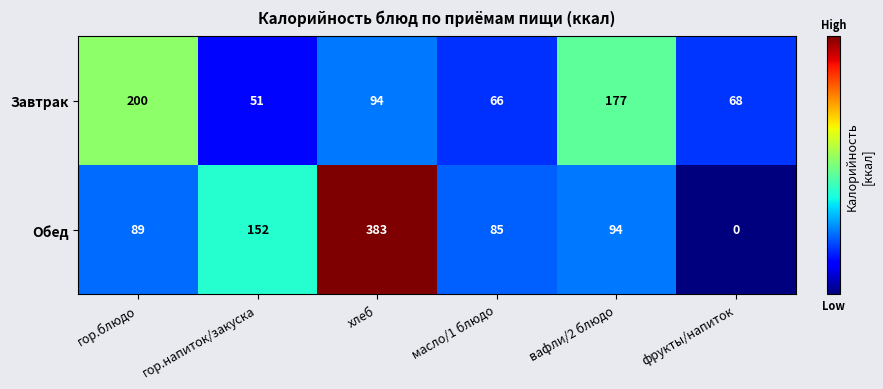

Which series has the widest spread of values?

Обед